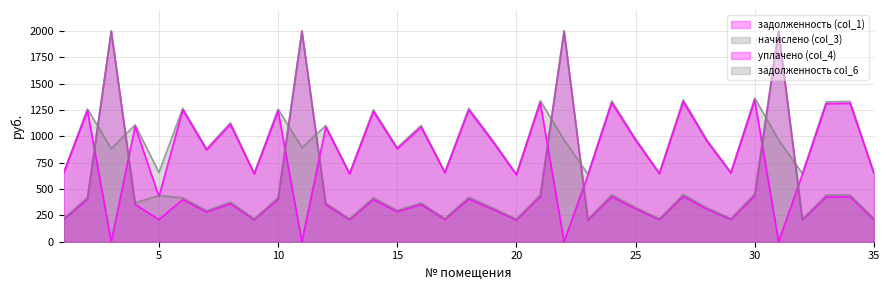

At 23, list the series in order from smallest to largest.

уплачено (col_4), начислено (col_3)